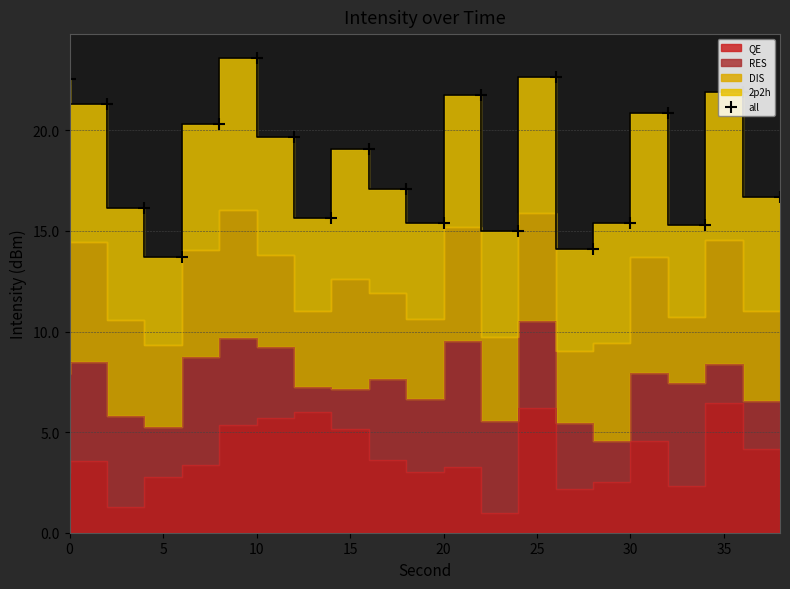

What is the sum of all values?

368.2